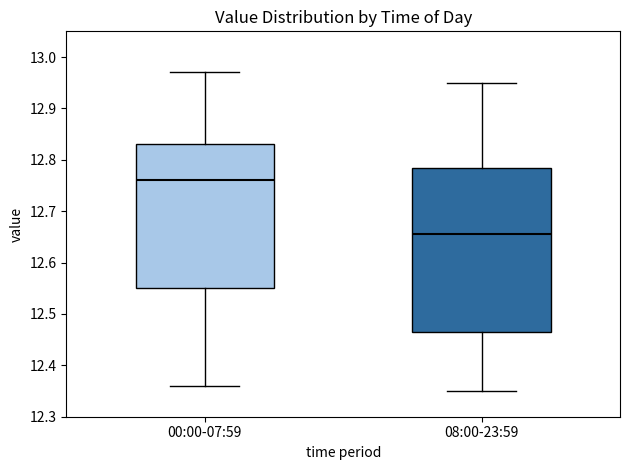

Reading left to right, transcribe this box plot: for each box, give where its median line is, the range the box spans, and where its two whiskers end, as read against the y-axis. The values are not printed on the chart, so give them approximately, as read against the axis.

00:00-07:59: median 12.76, box 12.55 to 12.83, whiskers 12.36 to 12.97
08:00-23:59: median 12.66, box 12.47 to 12.79, whiskers 12.35 to 12.95